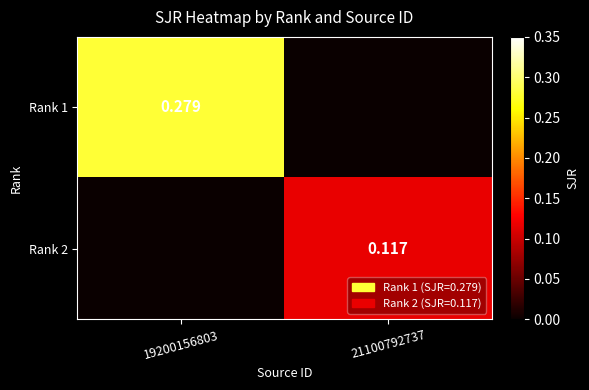

Which series has the largest total across all categories?

Rank 1